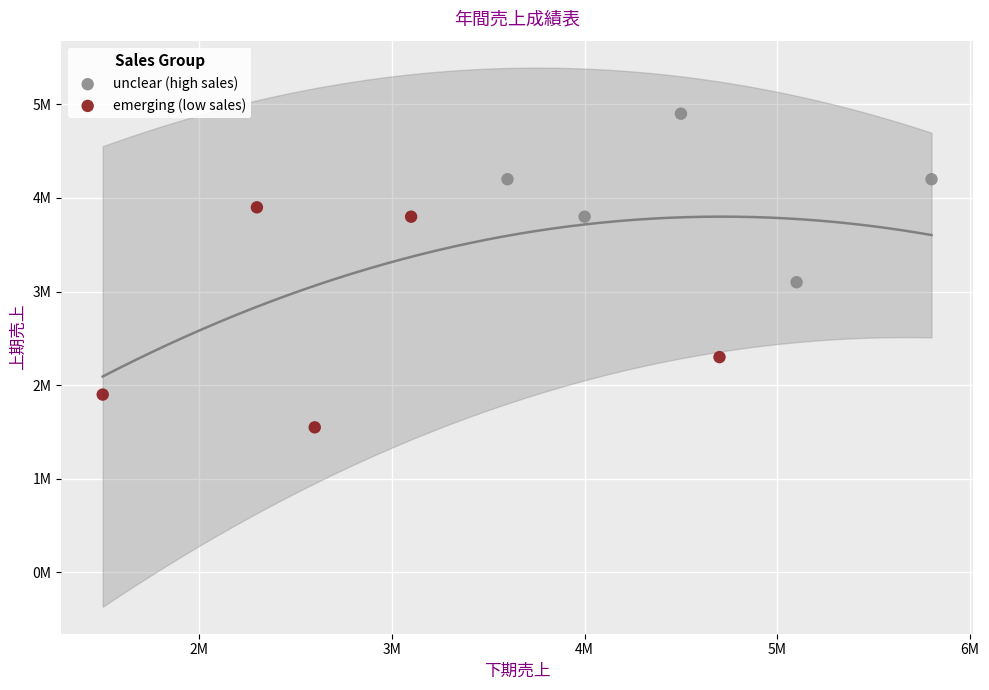

Which series reaches the minimum Y coordinate?

emerging (low sales)